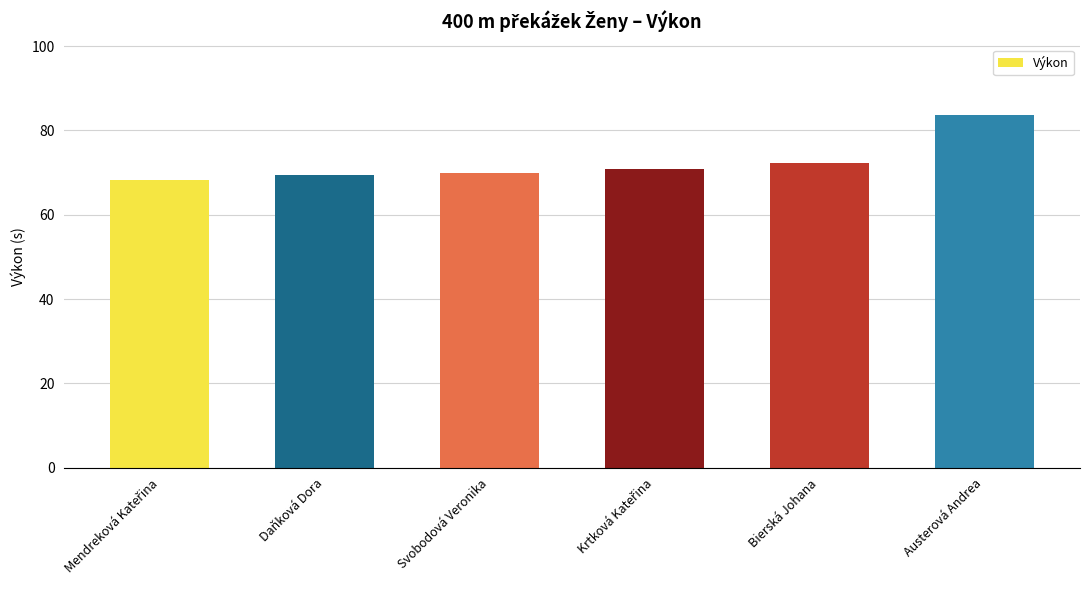

Are the bars horizontal?

No